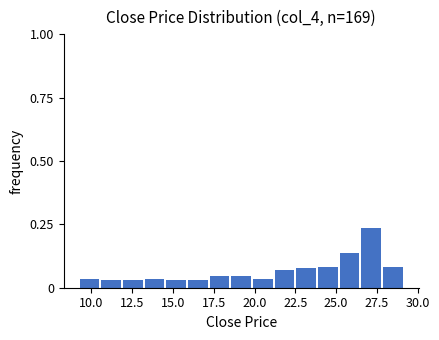

Read against the x-axis, roughly where is the centre of the tallest bar?

27.0